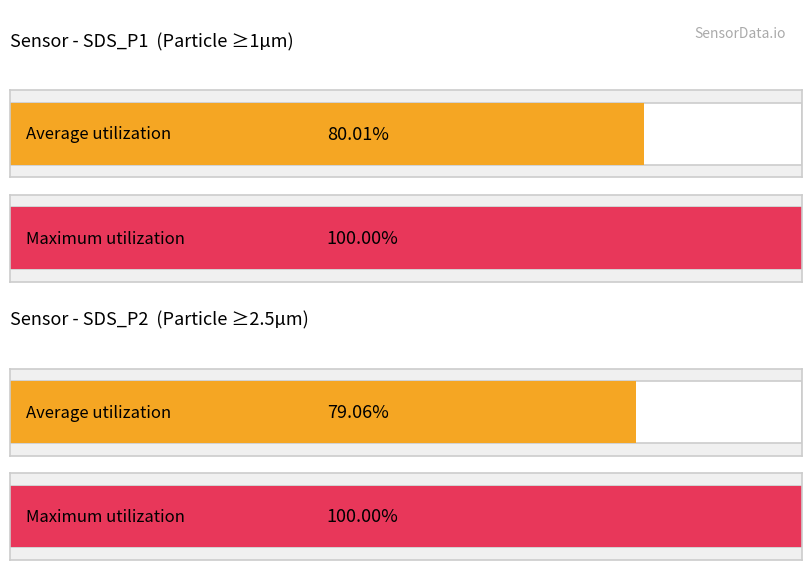

At SDS_P1, list the series in order from smallest to largest.

Average utilization, Maximum utilization